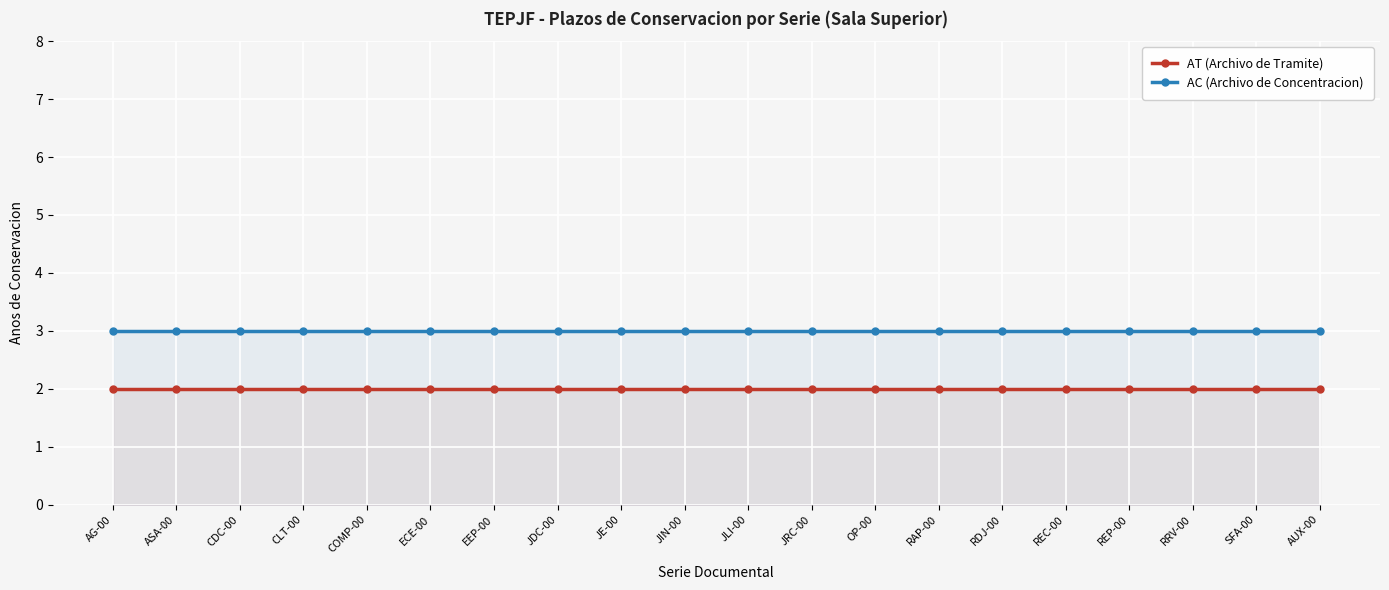

What are all the series names shown in the legend?

AT (Archivo de Tramite), AC (Archivo de Concentracion)